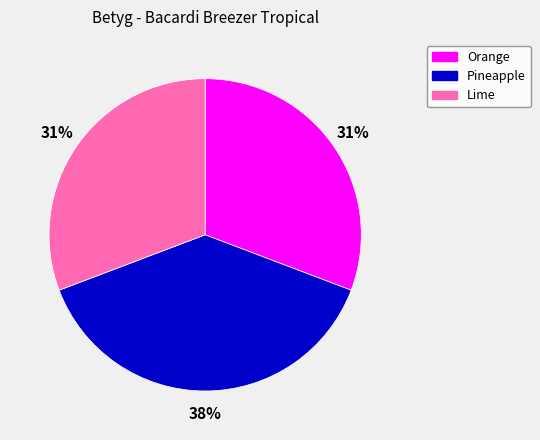

Which category has the biggest portion of the pie?

Pineapple